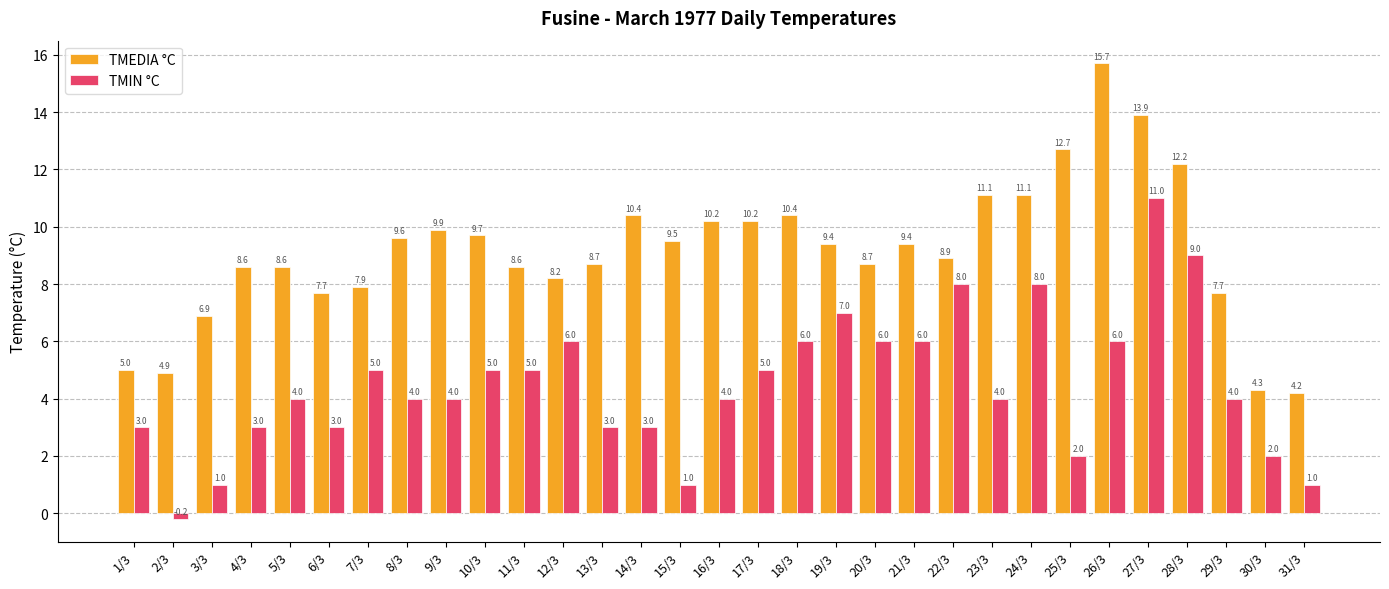

Does the chart contain stacked bars?

No